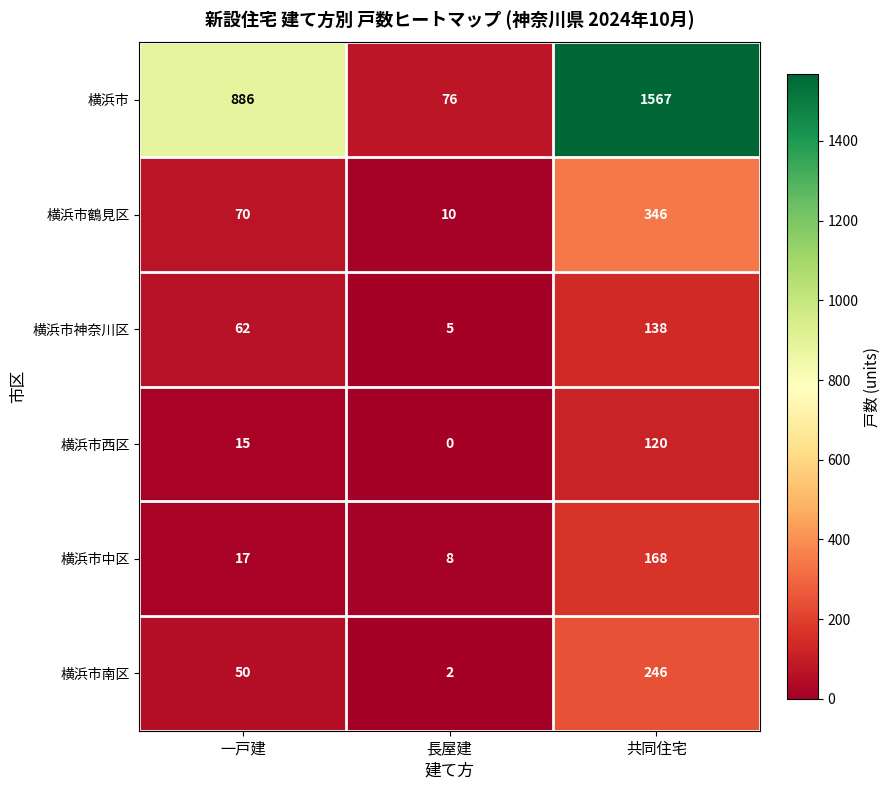

Reading left to right, transcribe all the data shown in this chart.

横浜市: 886	76	1567
横浜市鶴見区: 70	10	346
横浜市神奈川区: 62	5	138
横浜市西区: 15	0	120
横浜市中区: 17	8	168
横浜市南区: 50	2	246